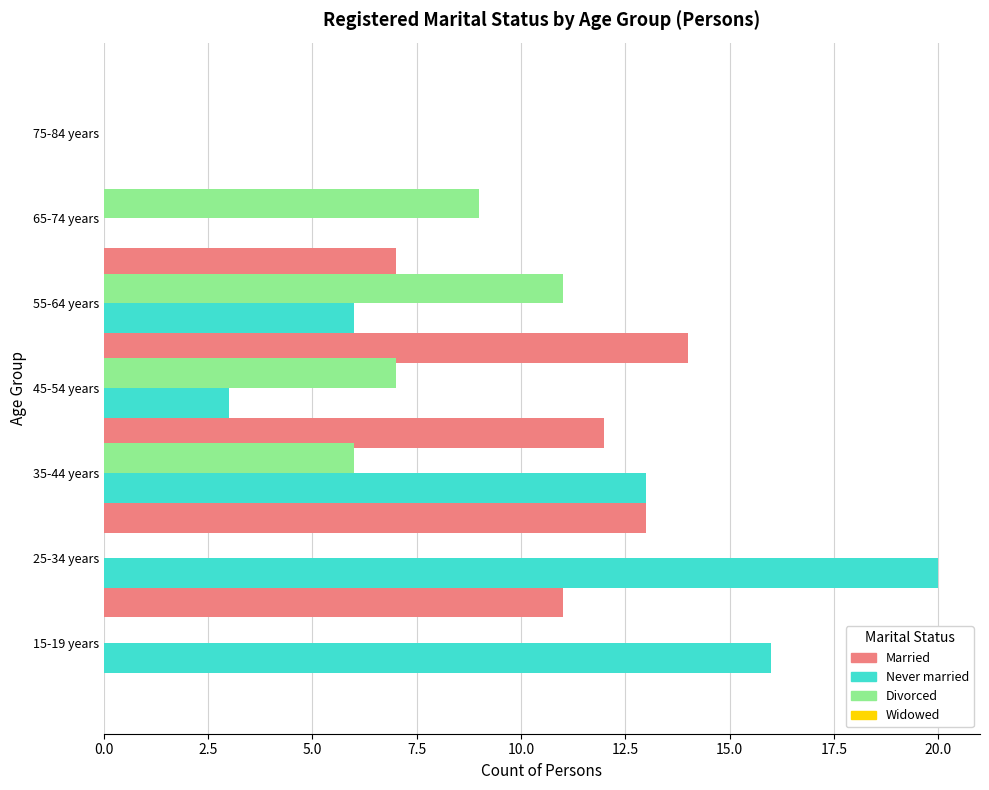

What is the total value across all series at 15-19 years?

16